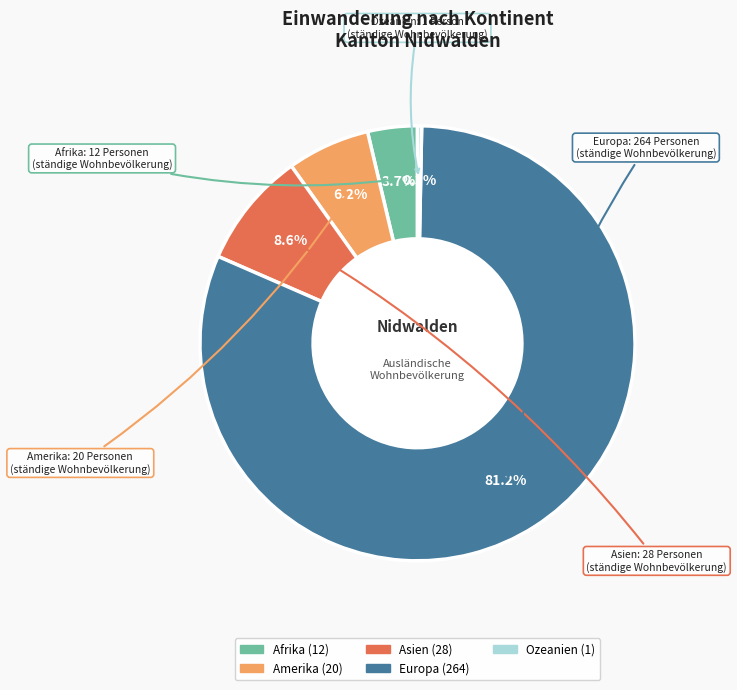

Which slice is the largest?

Europa